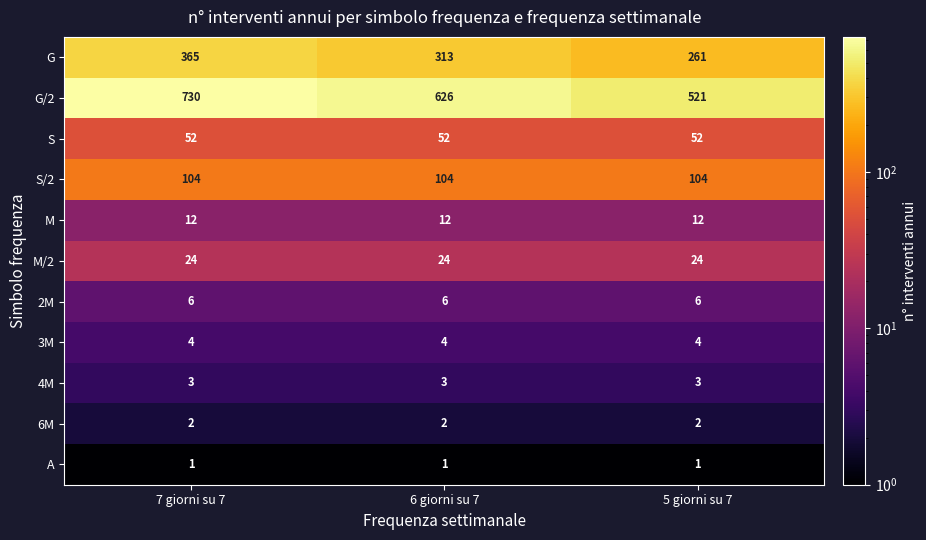

Which series has the largest total across all categories?

G/2